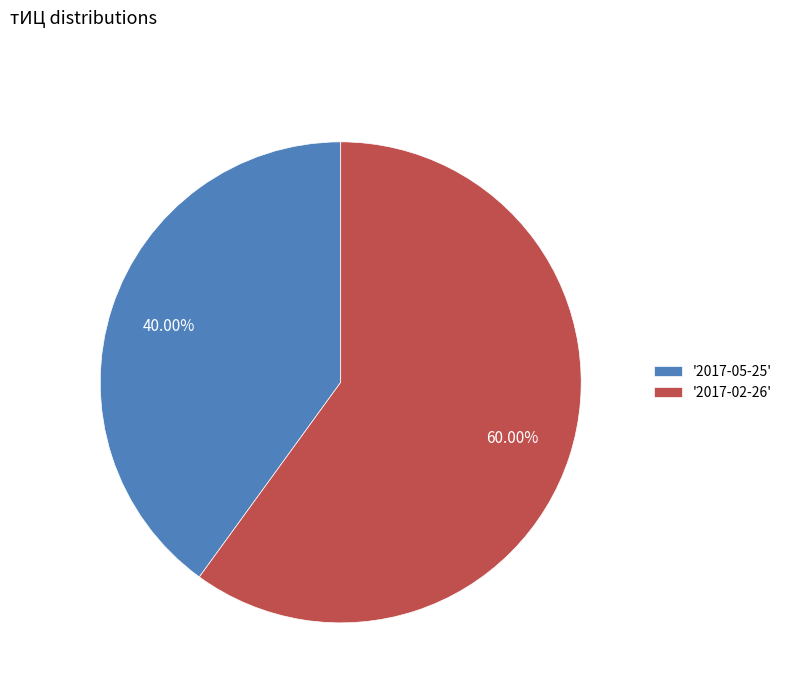

Which has a higher value, '2017-02-26' or '2017-05-25'?

'2017-02-26'